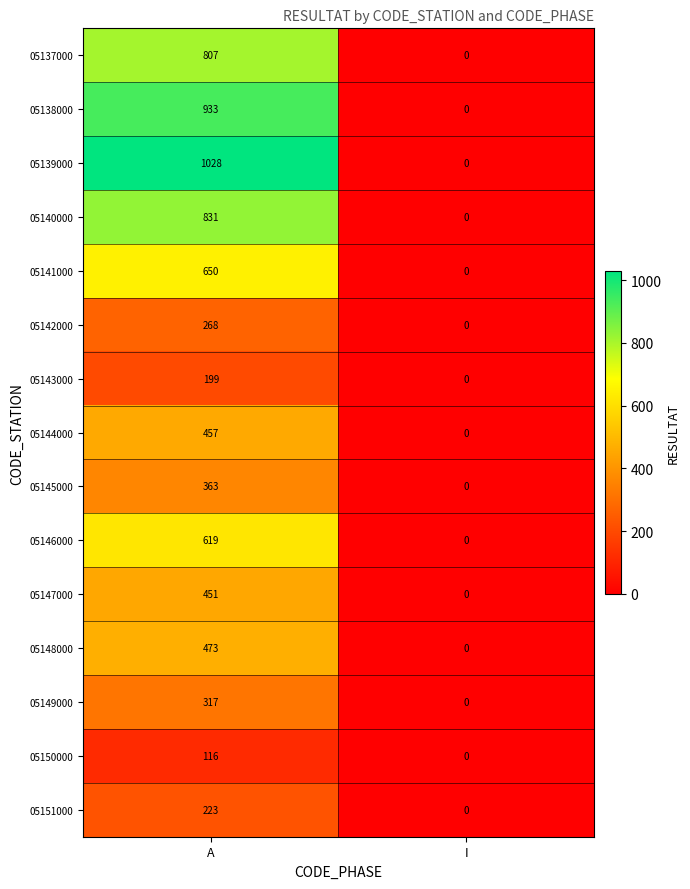

What is the sum of all 05137000 values?

807